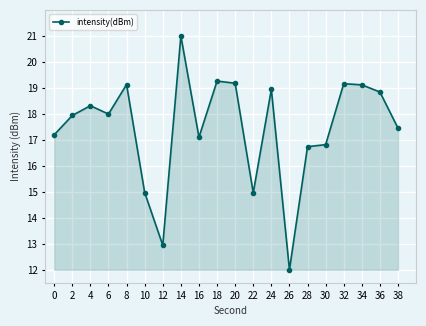

Does the chart display data point markers on the line(s)?

Yes